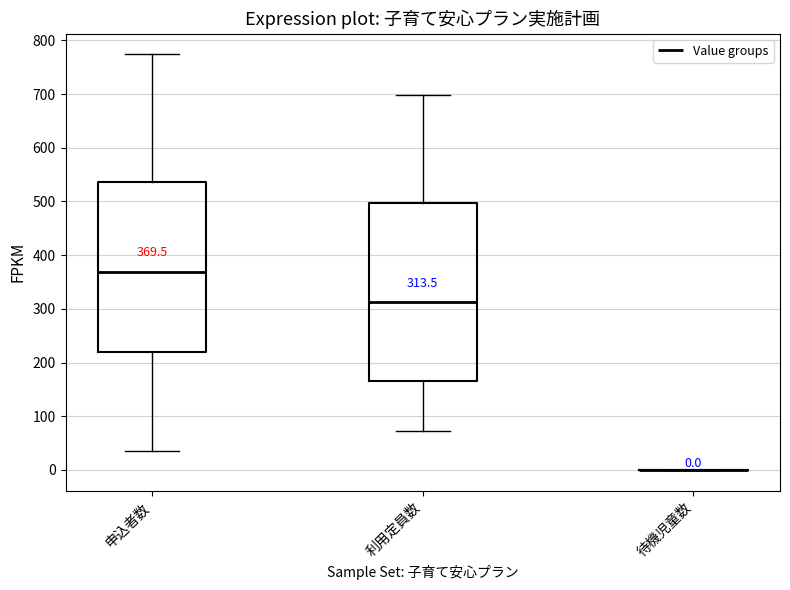

Comparing the boxes themselves (not the whiskers), which one is the tallest?

利用定員数